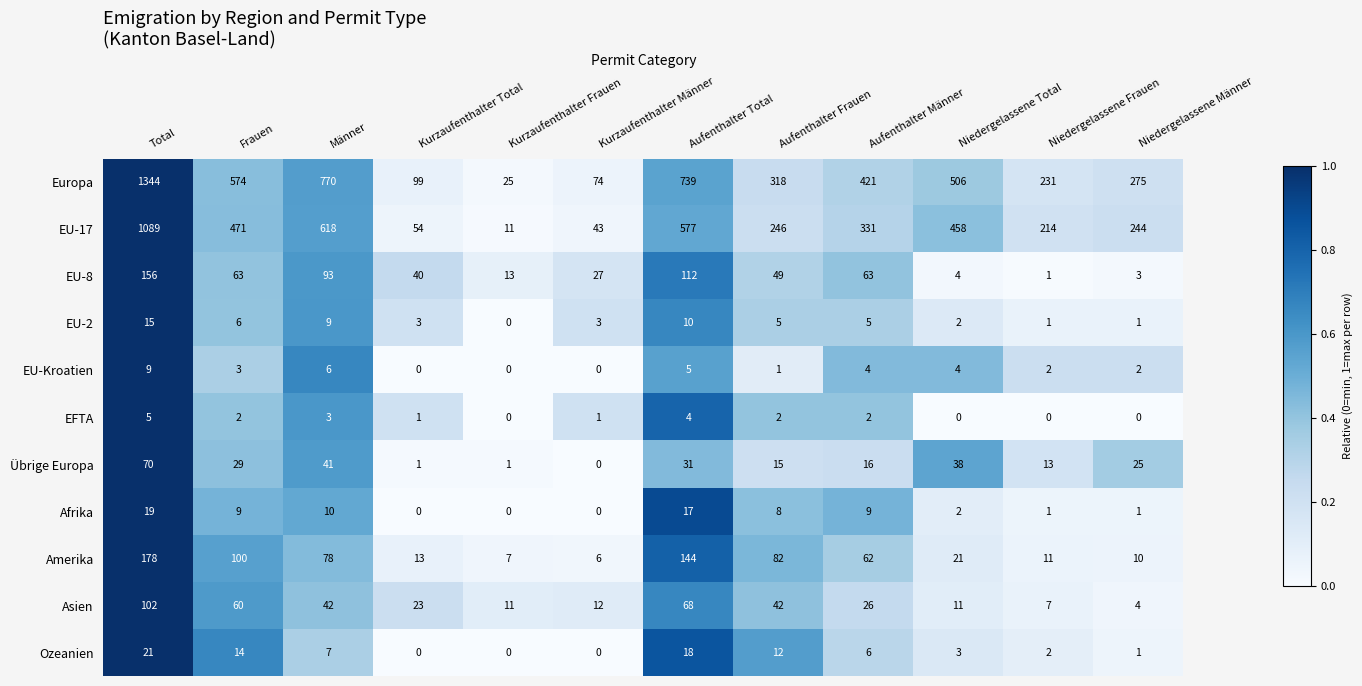

Rank the series by their maximum value, from lowest to highest.

EFTA, EU-Kroatien, EU-2, Afrika, Ozeanien, Übrige Europa, Asien, EU-8, Amerika, EU-17, Europa